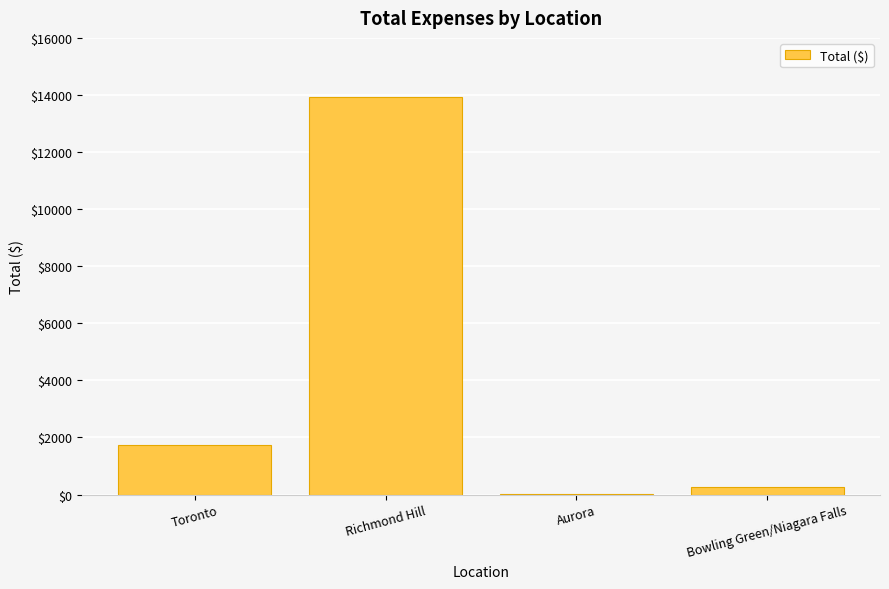

What is the sum of all values?

15956.4